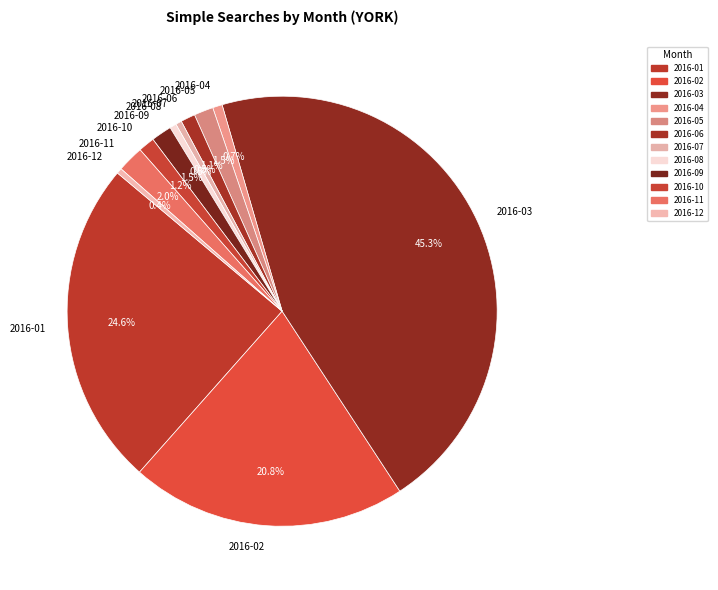

Which category has the biggest portion of the pie?

2016-03